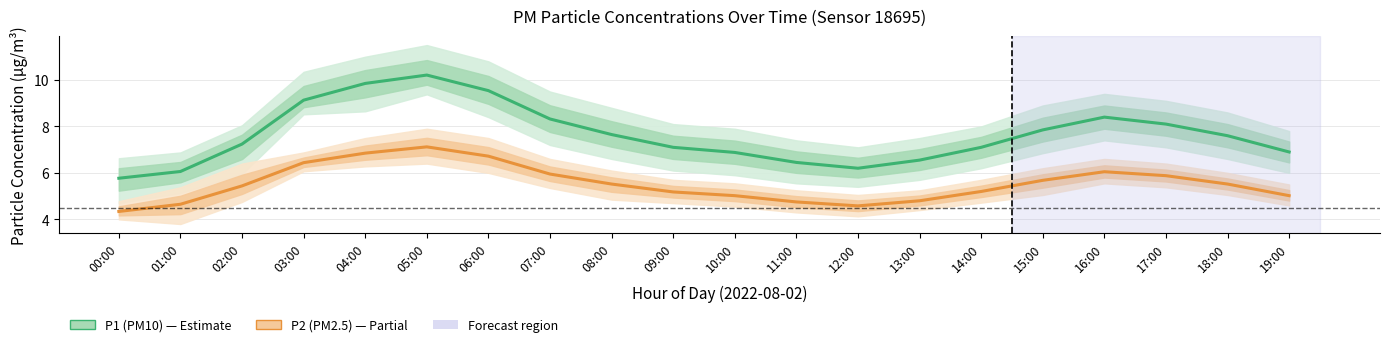

How many lines are shown in the chart?

2